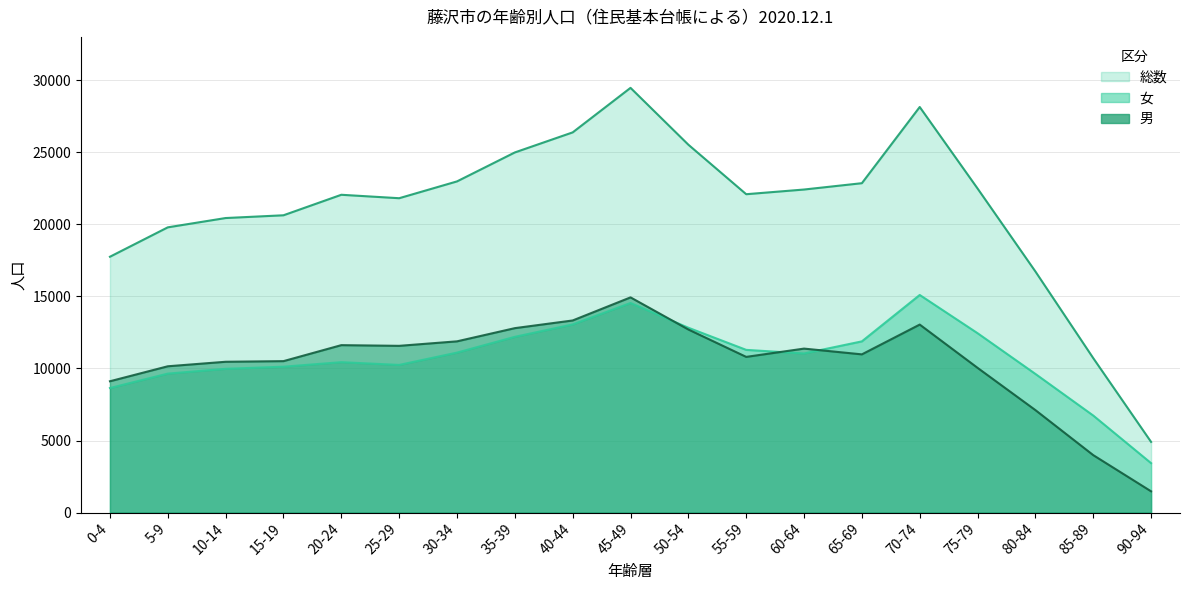

True or false: 女 and 総数 cross at least once.

False